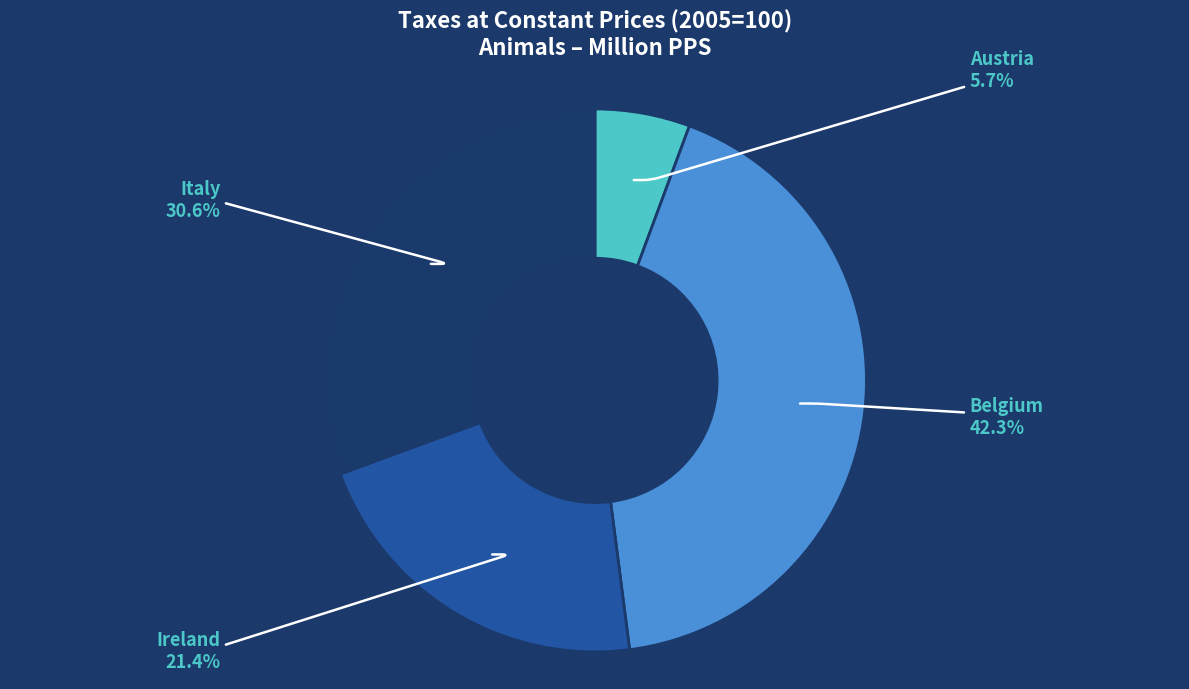

Is there any slice that represents more than half of the pie?

No